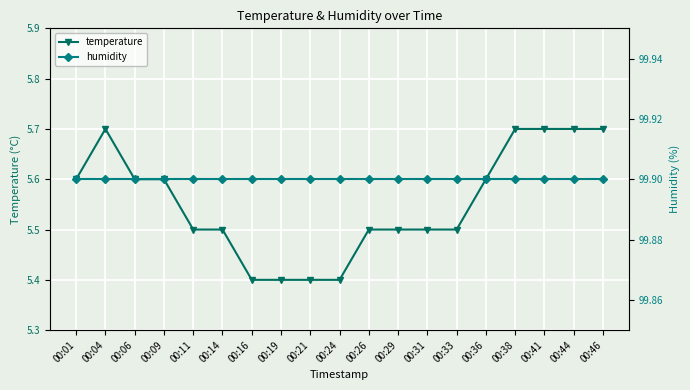

How many series are shown in this chart?

2